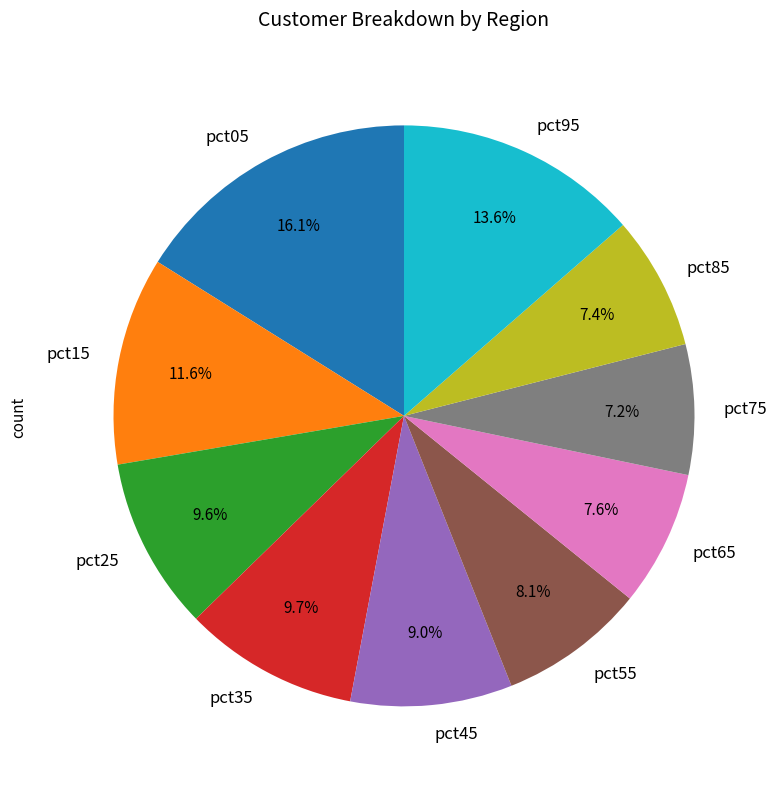

To the nearest percent, what portion does pct95 represent?

14%